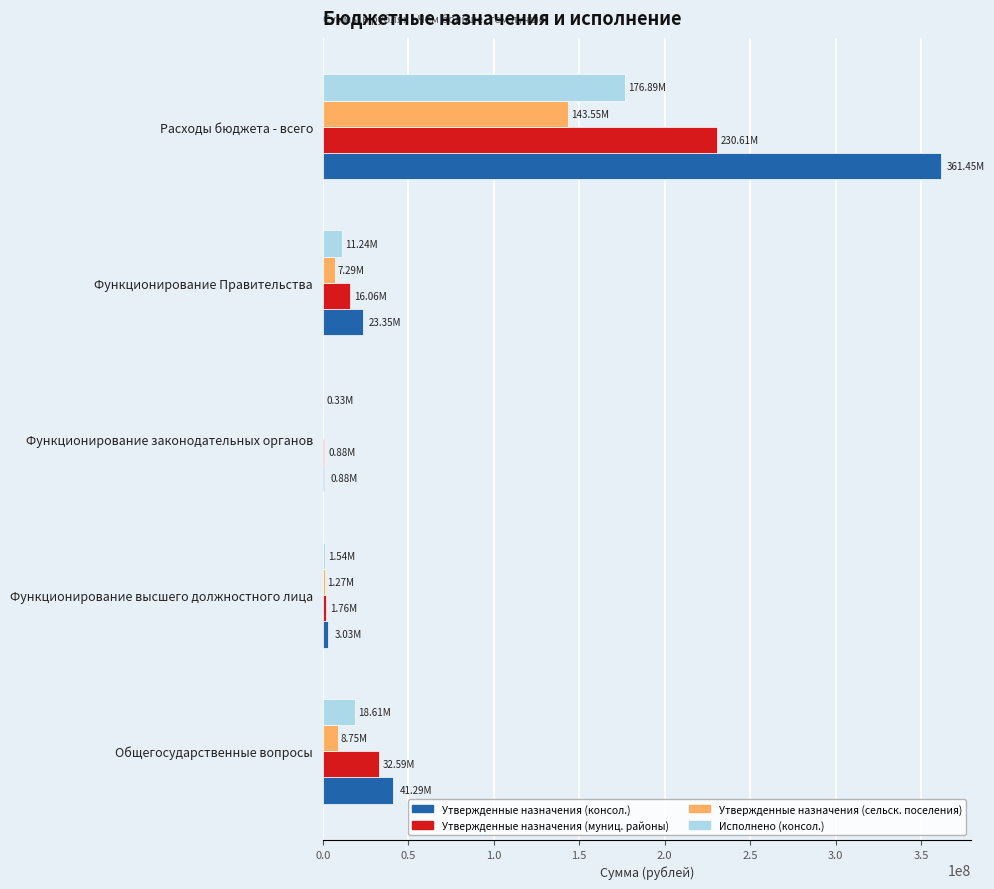

Is the value of Утвержденные назначения (консол.) at Общегосударственные вопросы greater than the value of Утвержденные назначения (муниц. районы) at Функционирование высшего должностного лица?

Yes